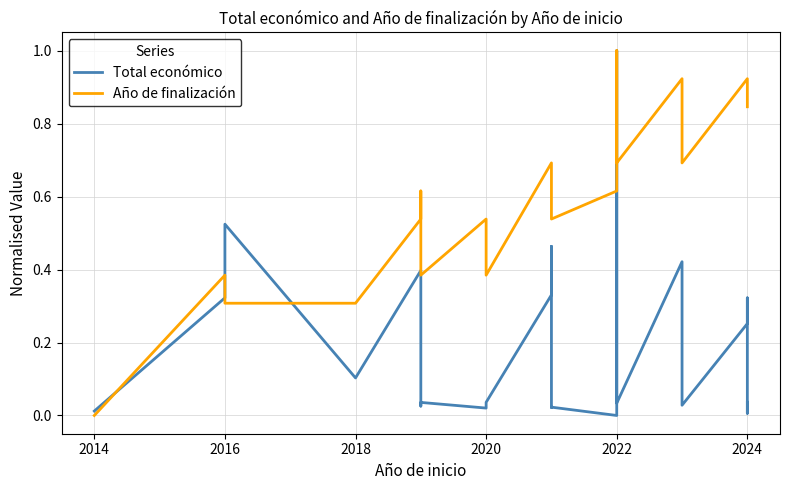

What is the average value of the Año de finalización series?

0.6